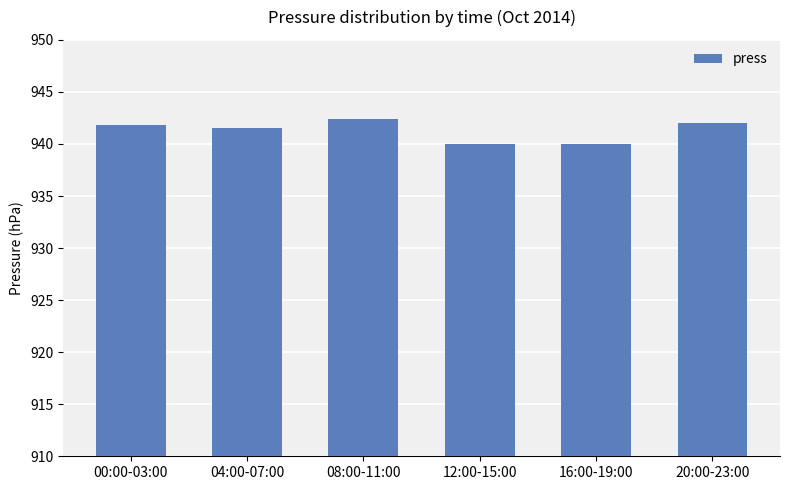

What is the minimum value shown in the chart?

940.0